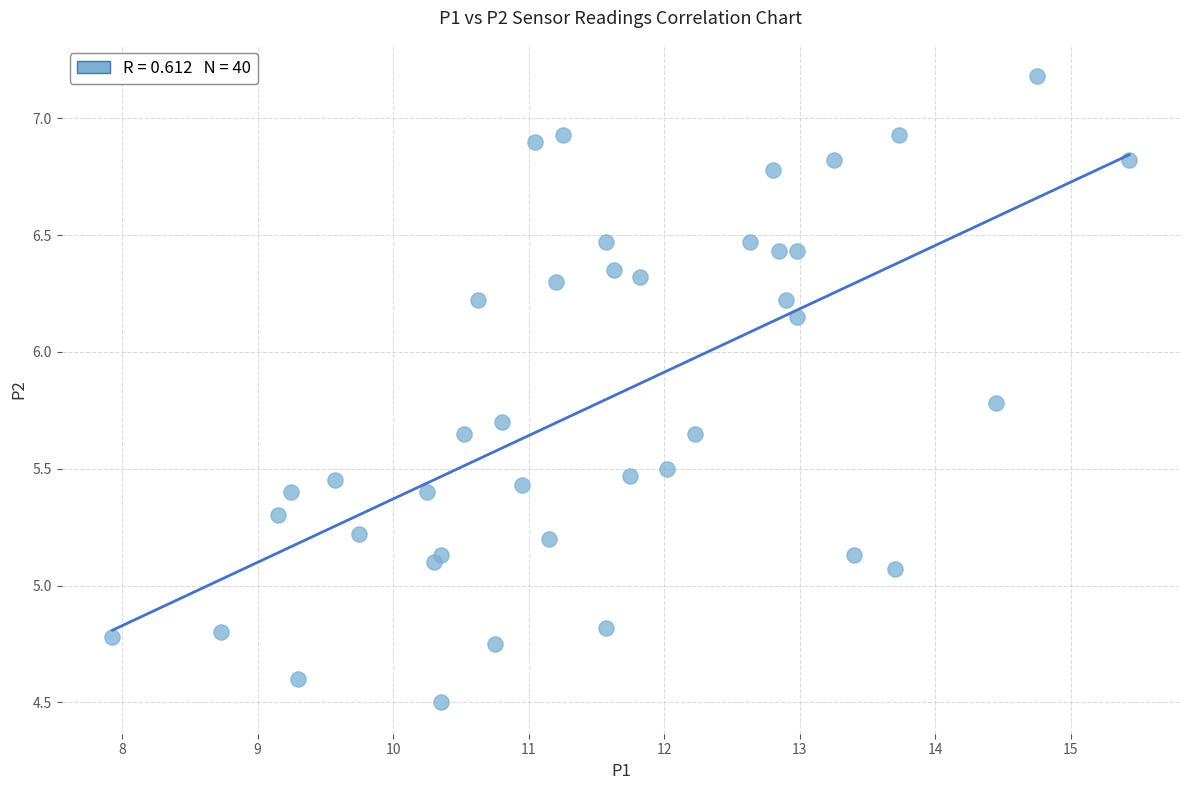

What is the range of X values (max minus min)?

7.5